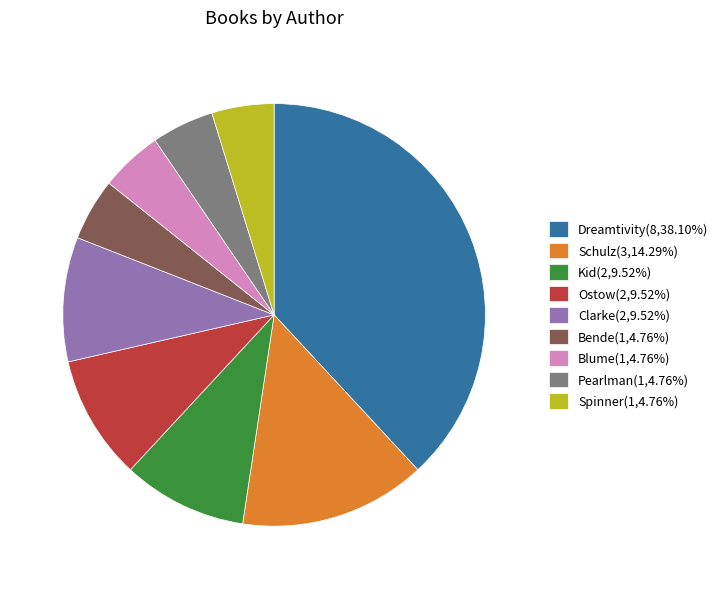

Combined, do Bende(1,4.76%) and Kid(2,9.52%) account for over 50%?

No